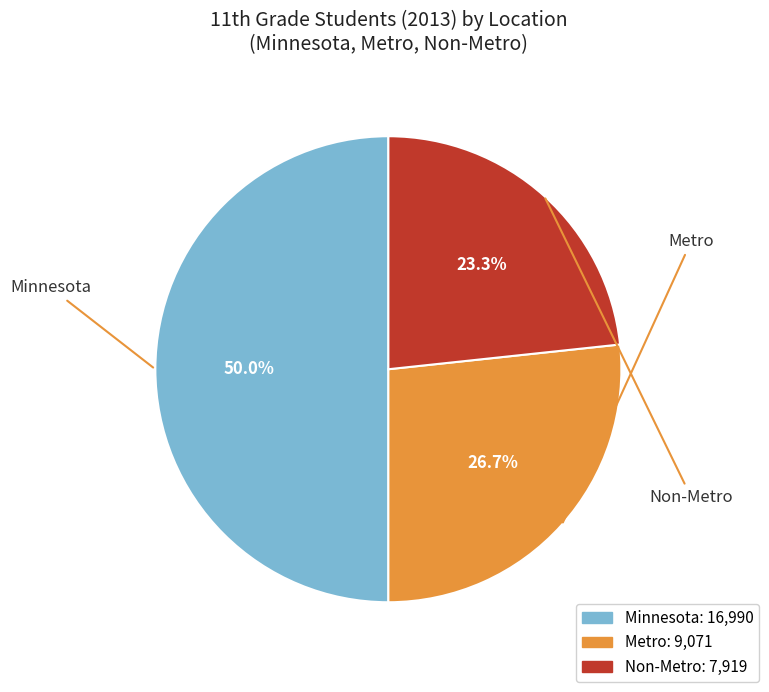

Is it true that Non-Metro is 23% of the pie?

True